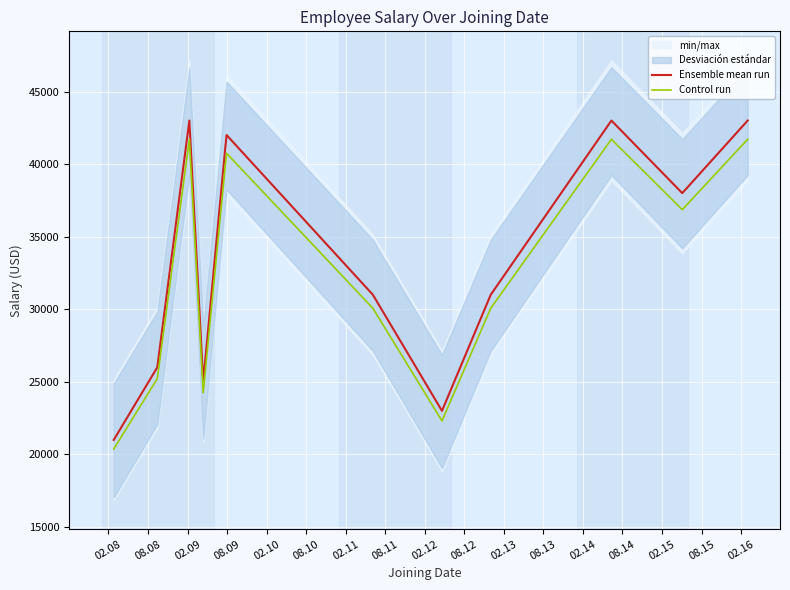

Which series has the largest total across all categories?

Ensemble mean run